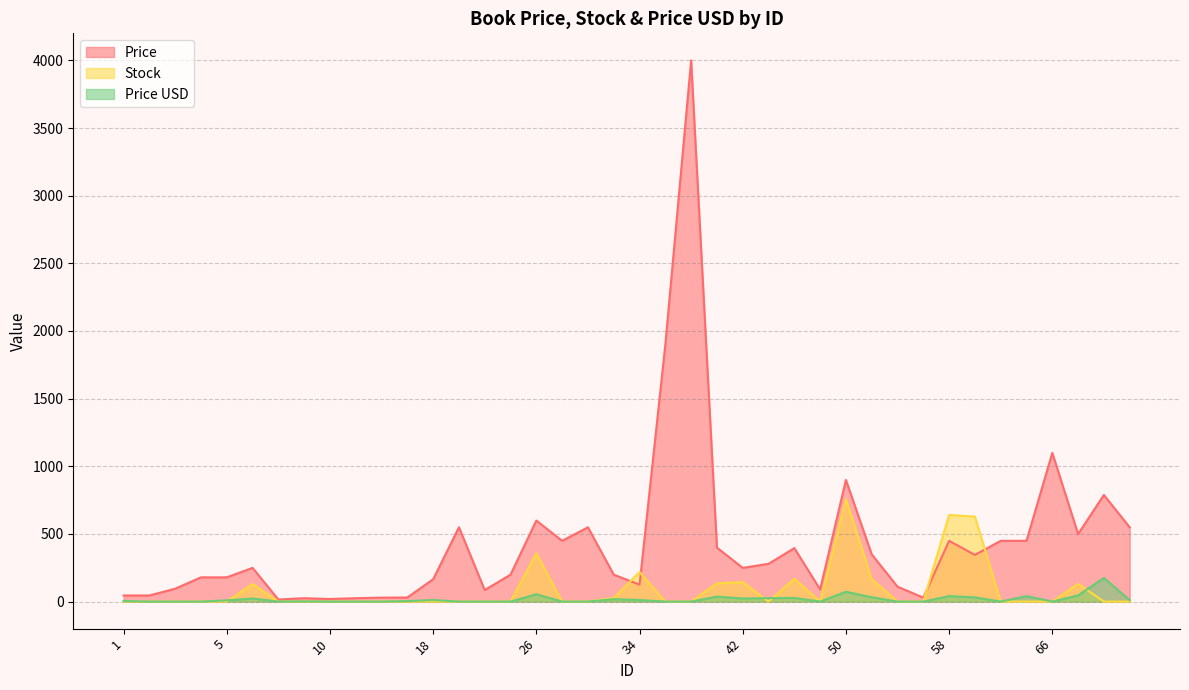

Rank the series by their average value, from lowest to highest.

Price USD, Stock, Price